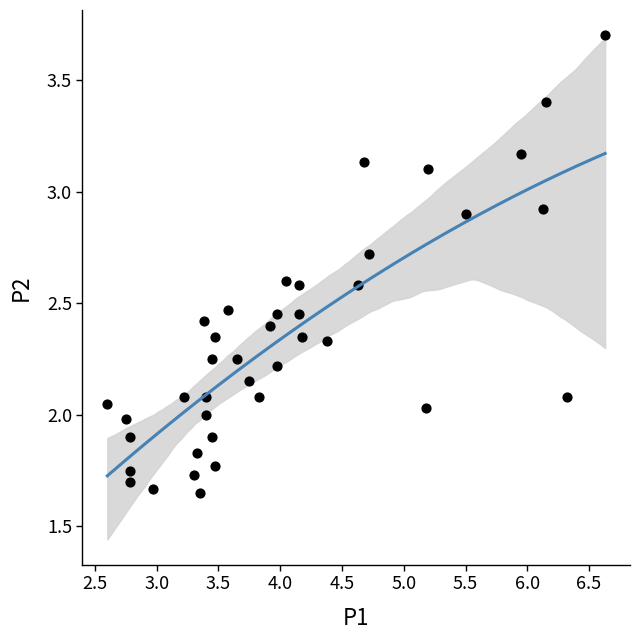

What is the range of X values (max minus min)?

4.0